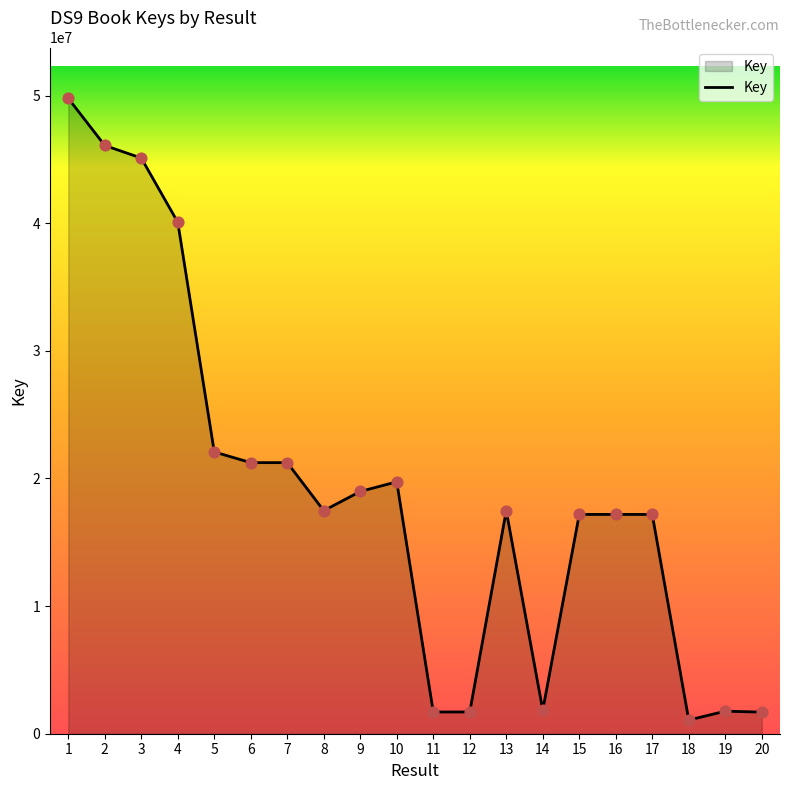

Which has a higher value, 12 or 2?

2